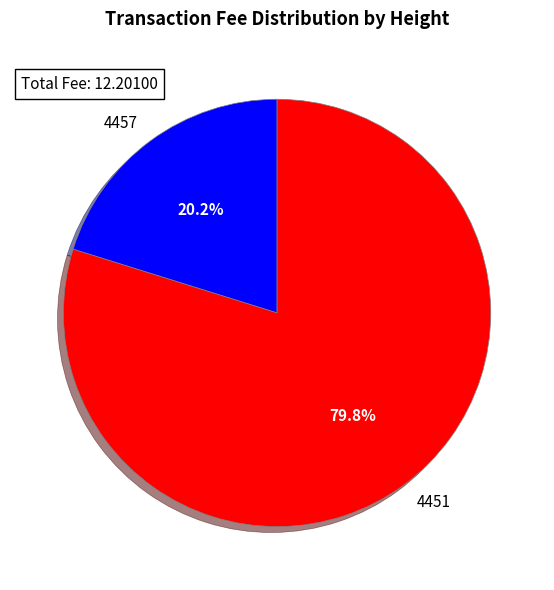

What is the total percentage of 4451 and 4457?

100.0%